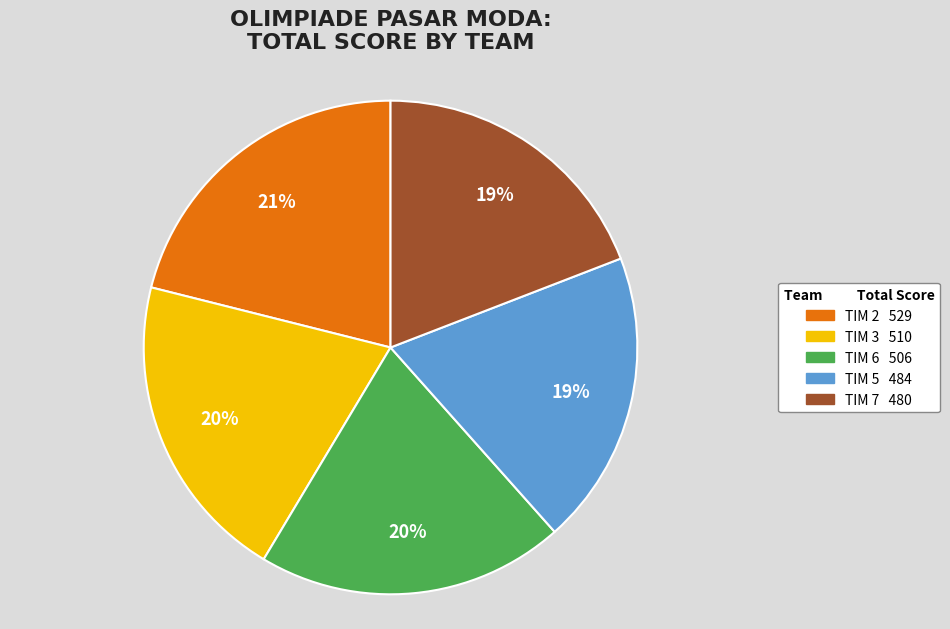

To the nearest percent, what is the average slice percentage?

20%